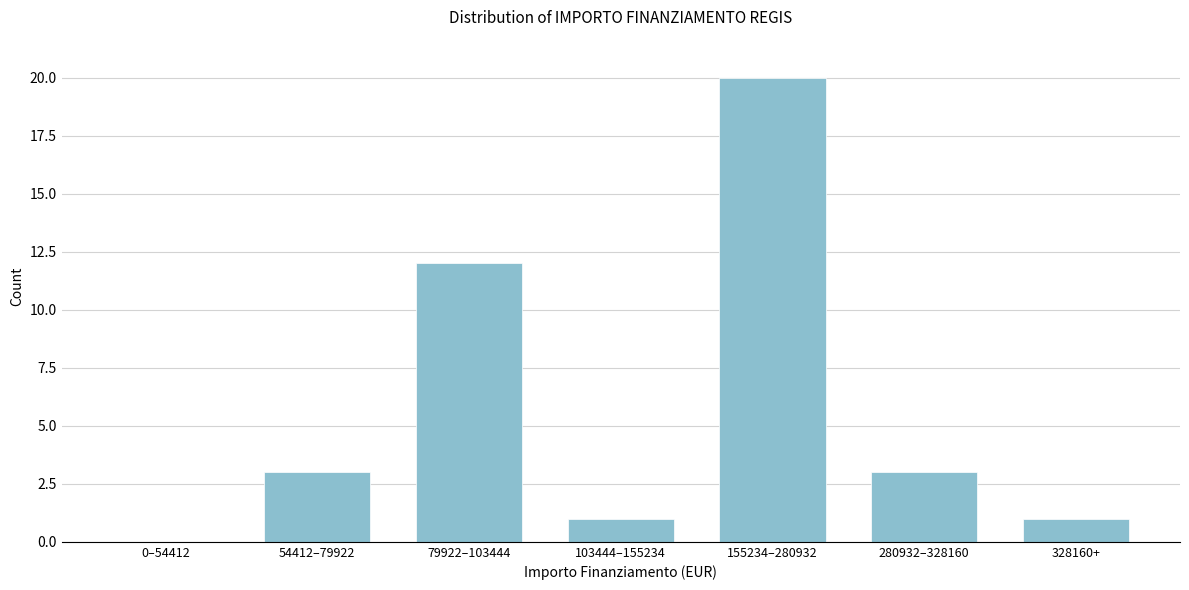

Reading left to right, list all the values displayed in this chart.

0–54412=0	54412–79922=3	79922–103444=12	103444–155234=1	155234–280932=20	280932–328160=3	328160+=1